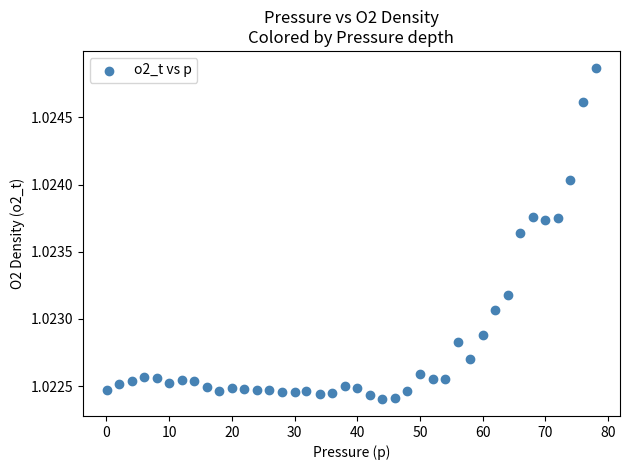

What is the range of X values (max minus min)?

77.9